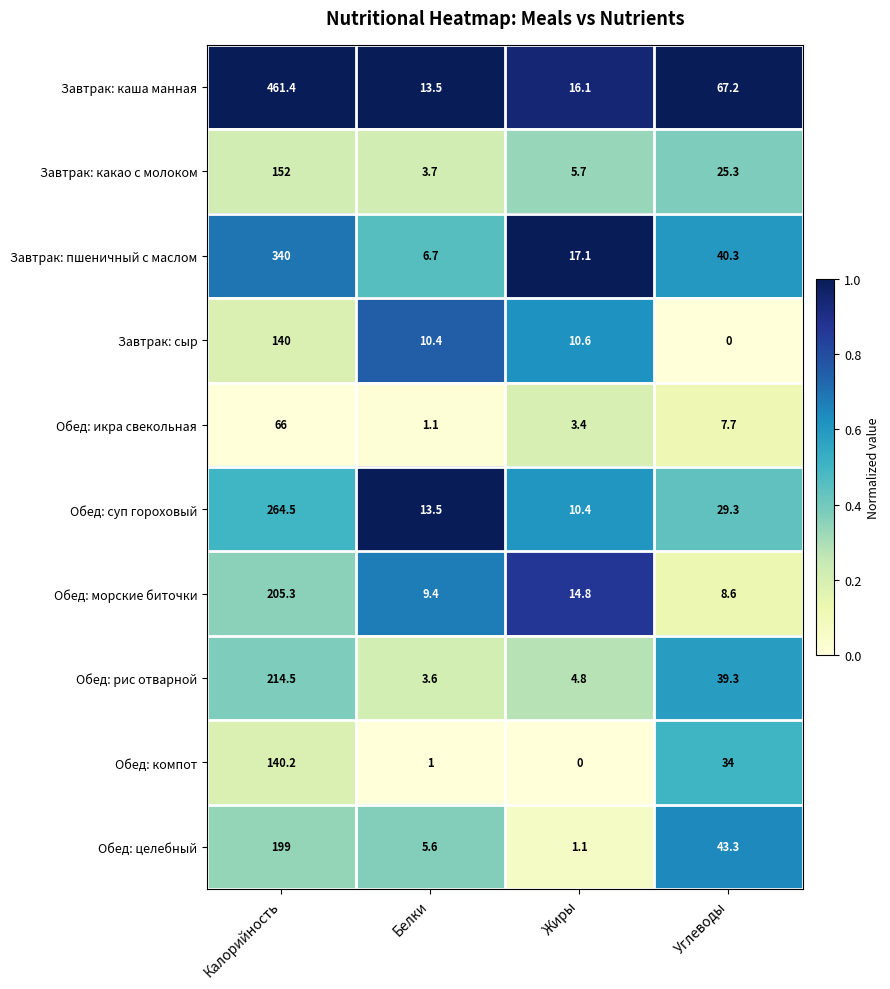

Rank the series by their maximum value, from lowest to highest.

Обед: икра свекольная, Завтрак: сыр, Обед: компот, Завтрак: какао с молоком, Обед: целебный, Обед: морские биточки, Обед: рис отварной, Обед: суп гороховый, Завтрак: пшеничный с маслом, Завтрак: каша манная